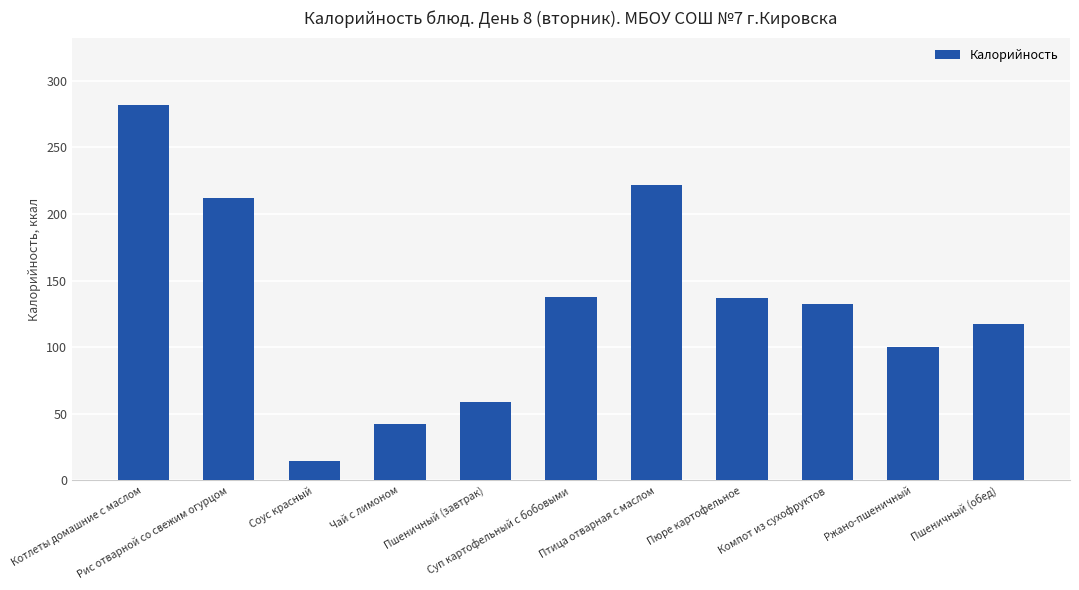

What is the change in value from Пшеничный (завтрак) to Пюре картофельное?

+78.5